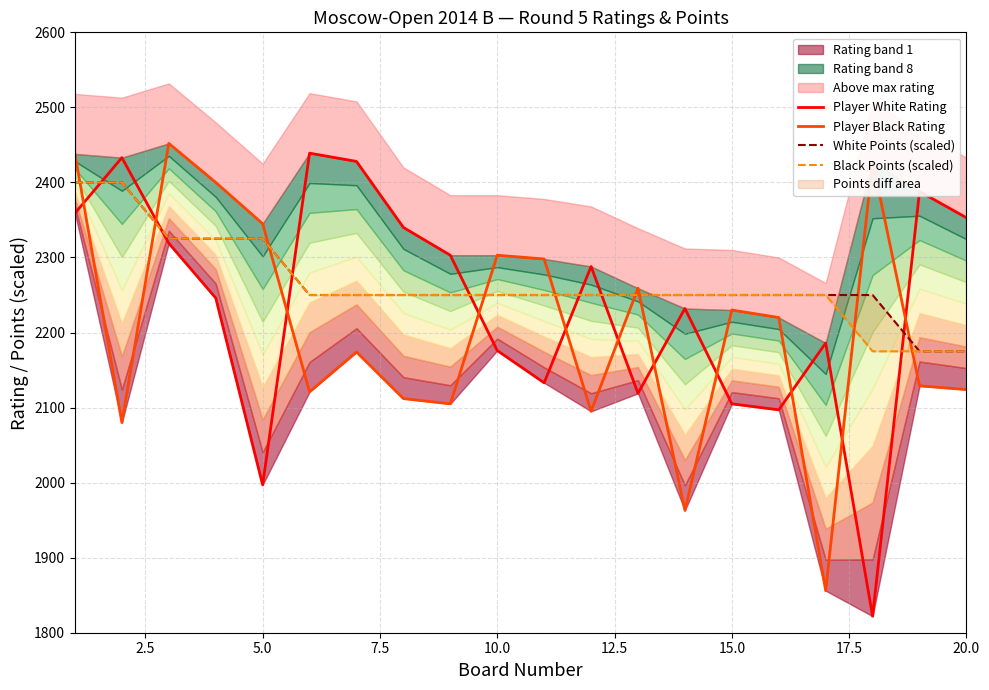

The Player White Rating series shows 2353 at 20.0. True or false?

True